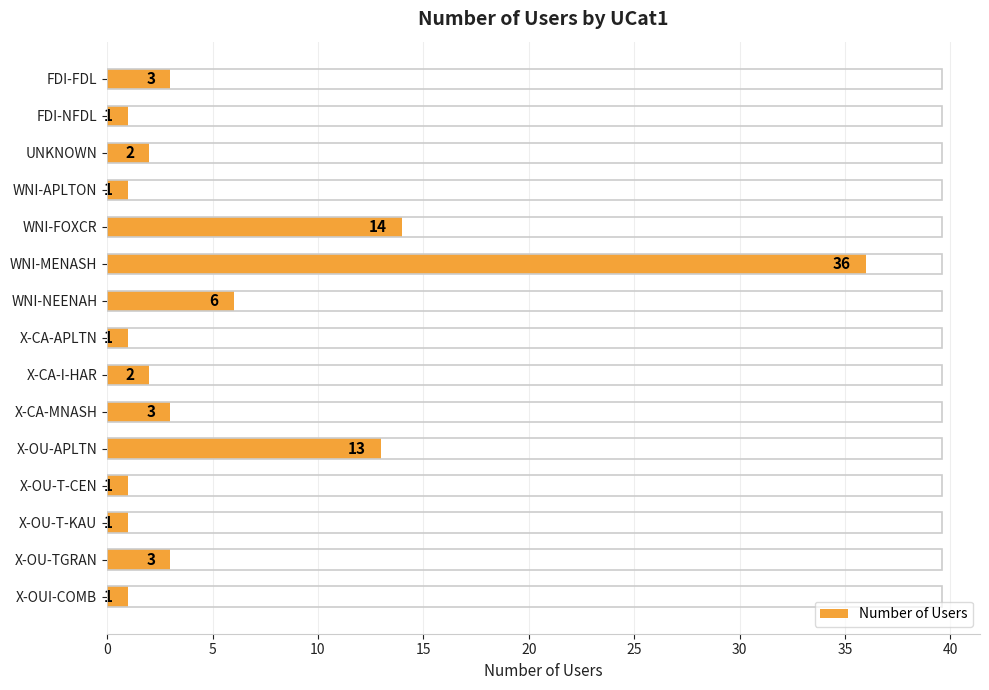

Which label corresponds to the largest value in the chart?

WNI-MENASH